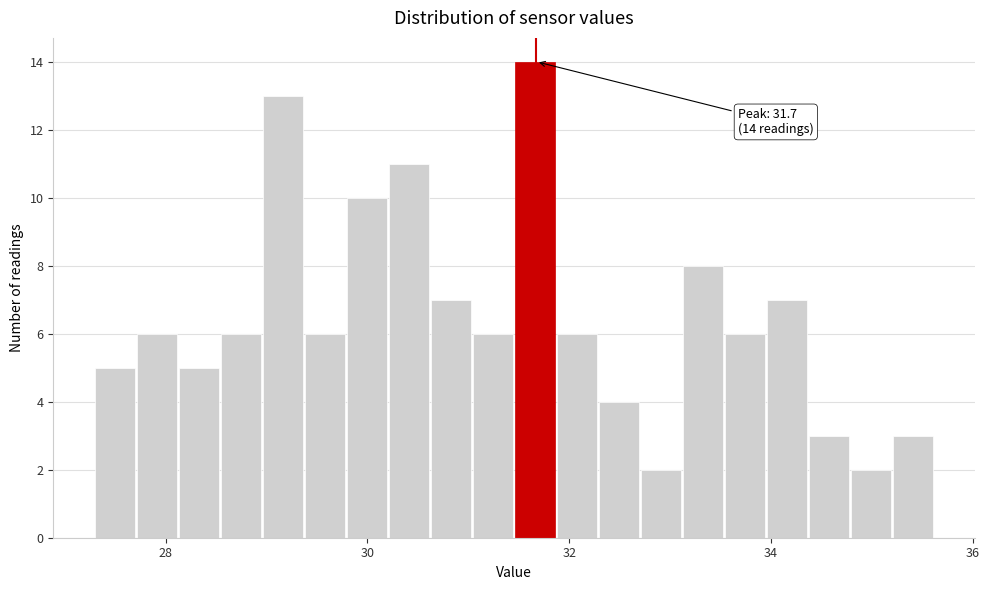

Read against the x-axis, roughly where is the centre of the tallest bar?

31.6